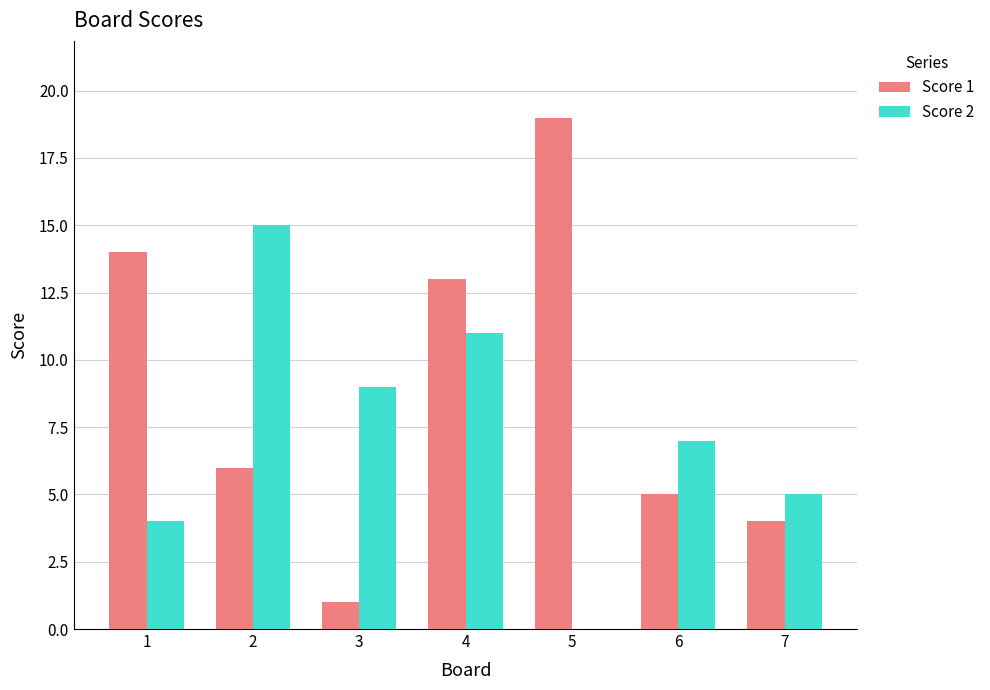

Reading right to left, list all the values displayed in this chart.

Score 1: 4	5	19	13	1	6	14
Score 2: 5	7	0	11	9	15	4